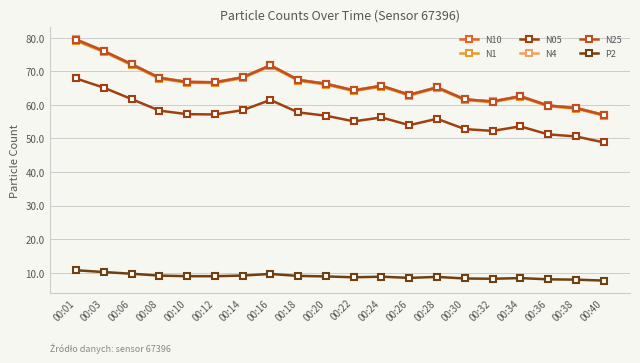

What is the difference between the N1 values at 00:30 and 00:06?

10.5